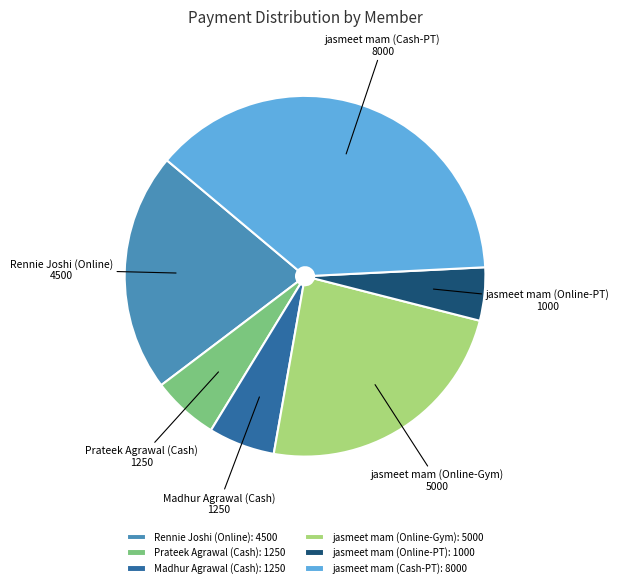

What is the ratio of the value at jasmeet mam (Online-Gym) to the value at jasmeet mam (Online-PT)?

5.0